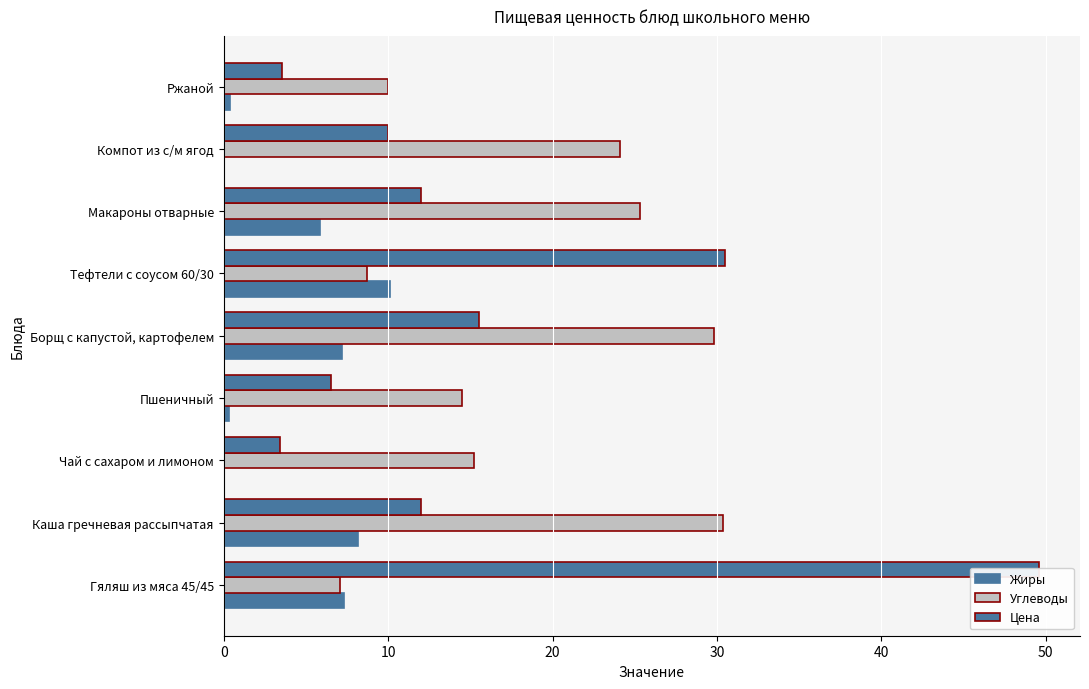

Are the bars grouped side by side (vs. stacked)?

Yes